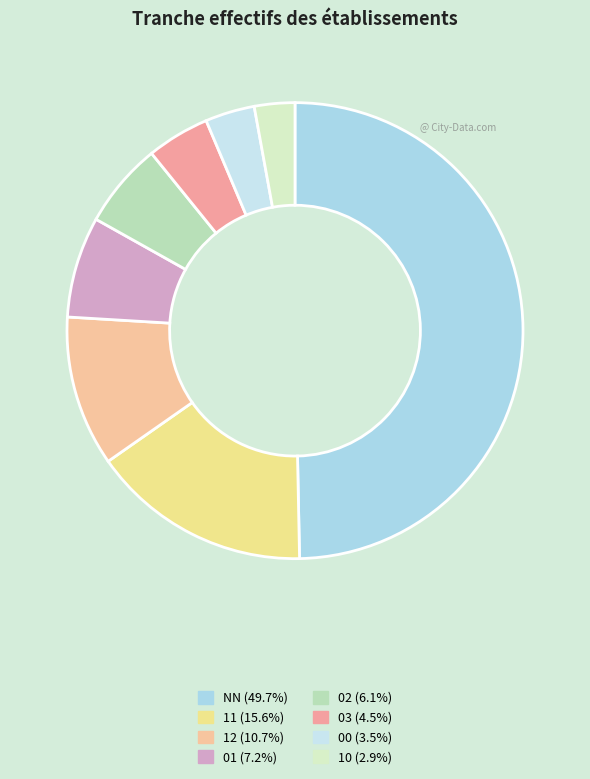

To the nearest percent, what is the difference between the largest and smallest slice percentages?

47%